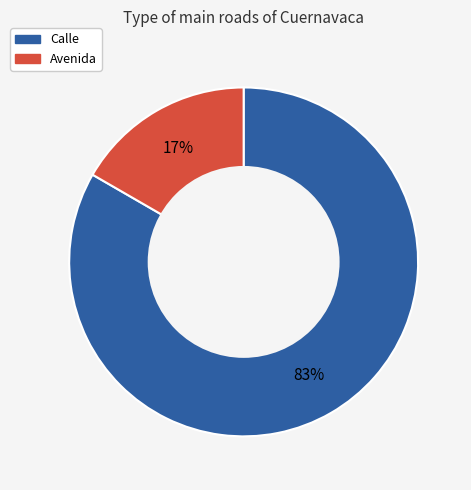

To the nearest percent, what is the average slice percentage?

50%